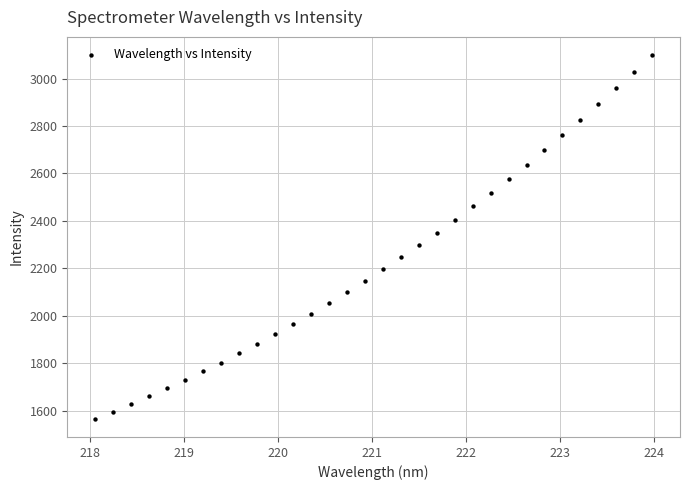

What is the range of X values (max minus min)?

5.9